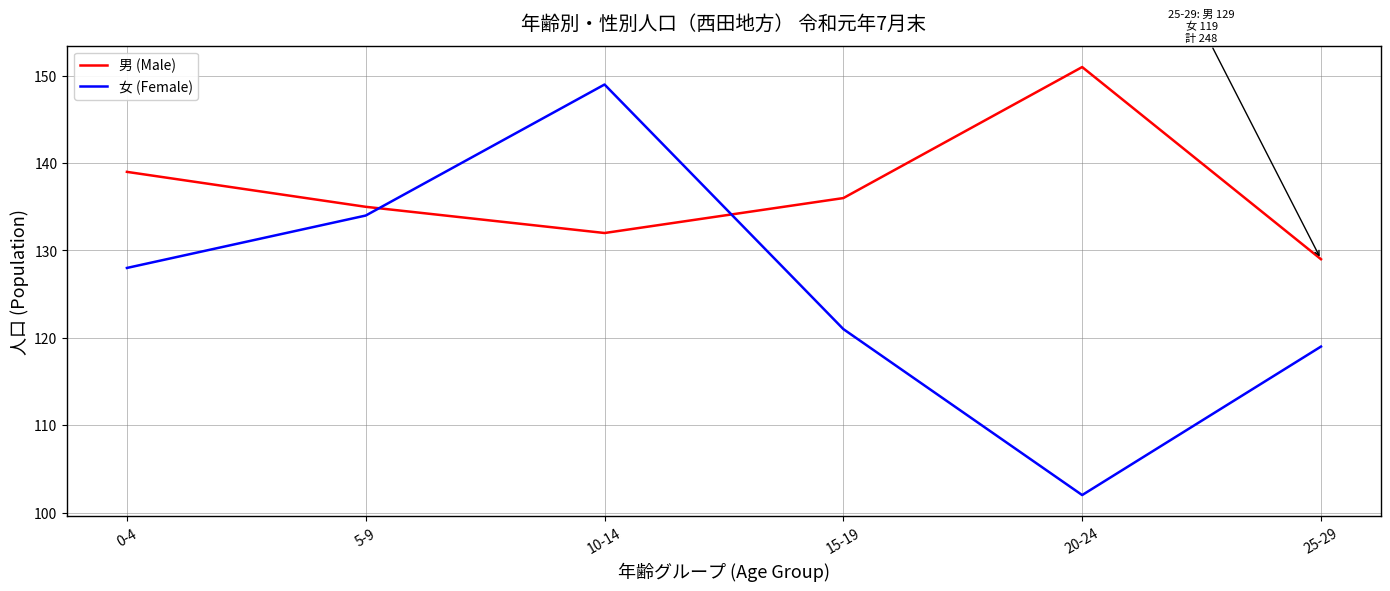

How many times do 男 (Male) and 女 (Female) cross each other?

2